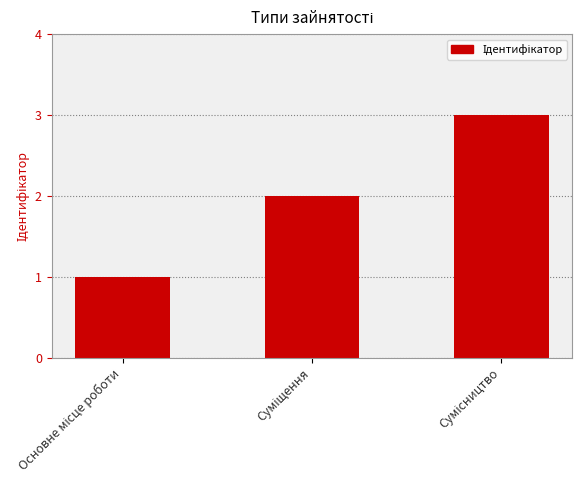

How many values are between 1 and 3?

3